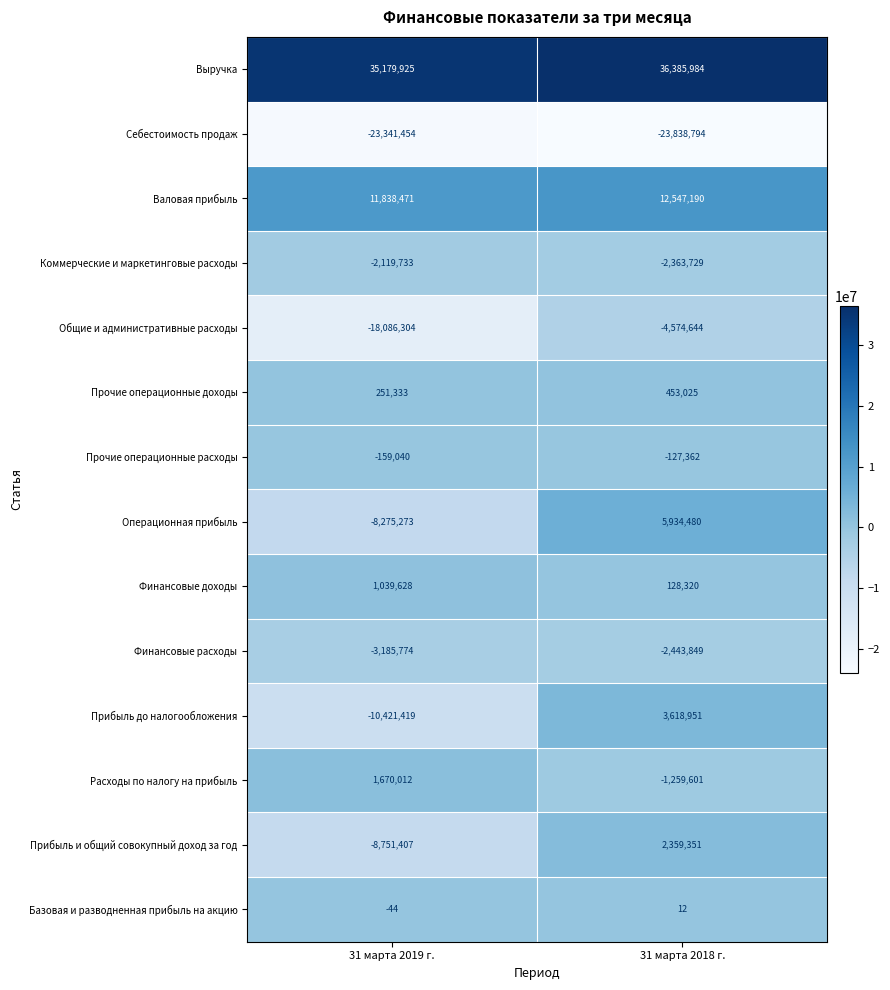

Reading left to right, extract all data points from this chart.

Выручка: 31 марта 2019 г.=35179925	31 марта 2018 г.=36385984
Себестоимость продаж: 31 марта 2019 г.=-23341454	31 марта 2018 г.=-23838794
Валовая прибыль: 31 марта 2019 г.=11838471	31 марта 2018 г.=12547190
Коммерческие и маркетинговые расходы: 31 марта 2019 г.=-2119733	31 марта 2018 г.=-2363729
Общие и административные расходы: 31 марта 2019 г.=-18086304	31 марта 2018 г.=-4574644
Прочие операционные доходы: 31 марта 2019 г.=251333	31 марта 2018 г.=453025
Прочие операционные расходы: 31 марта 2019 г.=-159040	31 марта 2018 г.=-127362
Операционная прибыль: 31 марта 2019 г.=-8275273	31 марта 2018 г.=5934480
Финансовые доходы: 31 марта 2019 г.=1039628	31 марта 2018 г.=128320
Финансовые расходы: 31 марта 2019 г.=-3185774	31 марта 2018 г.=-2443849
Прибыль до налогообложения: 31 марта 2019 г.=-10421419	31 марта 2018 г.=3618951
Расходы по налогу на прибыль: 31 марта 2019 г.=1670012	31 марта 2018 г.=-1259601
Прибыль и общий совокупный доход за год: 31 марта 2019 г.=-8751407	31 марта 2018 г.=2359351
Базовая и разводненная прибыль на акцию: 31 марта 2019 г.=-44	31 марта 2018 г.=12